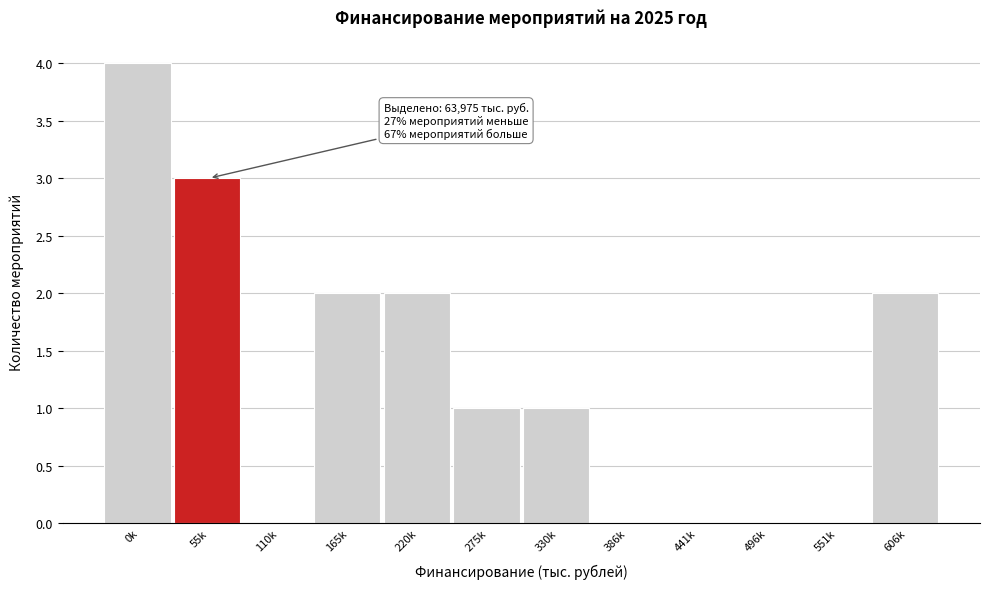

Reading left to right, transcribe all the data shown in this chart.

0k=4	55k=3	110k=0	165k=2	220k=2	275k=1	330k=1	386k=0	441k=0	496k=0	551k=0	606k=2